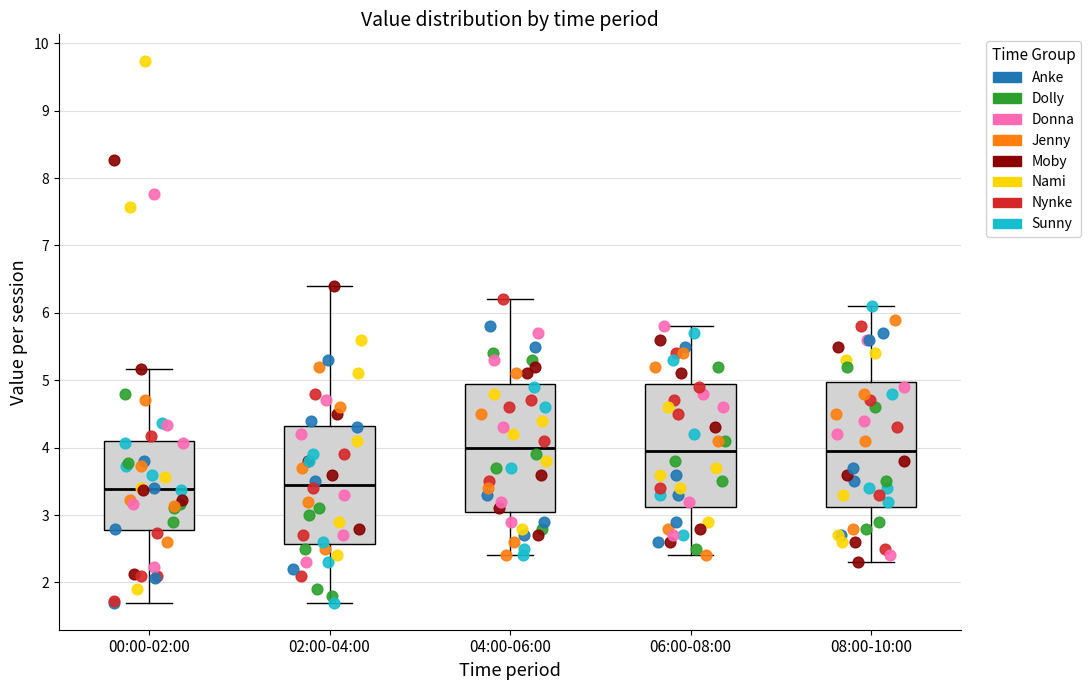

Reading left to right, read every box against the y-axis: the position of its median line, the range the box covers, and the ends of its whiskers. The values are not printed on the chart, so give them approximately, as read against the axis.

00:00-02:00: median 3.4, box 2.8 to 4.1, whiskers 1.7 to 5.2
02:00-04:00: median 3.5, box 2.6 to 4.3, whiskers 1.7 to 6.4
04:00-06:00: median 4.0, box 3.1 to 5.0, whiskers 2.4 to 6.2
06:00-08:00: median 4.0, box 3.1 to 5.0, whiskers 2.4 to 5.8
08:00-10:00: median 4.0, box 3.1 to 5.0, whiskers 2.3 to 6.1